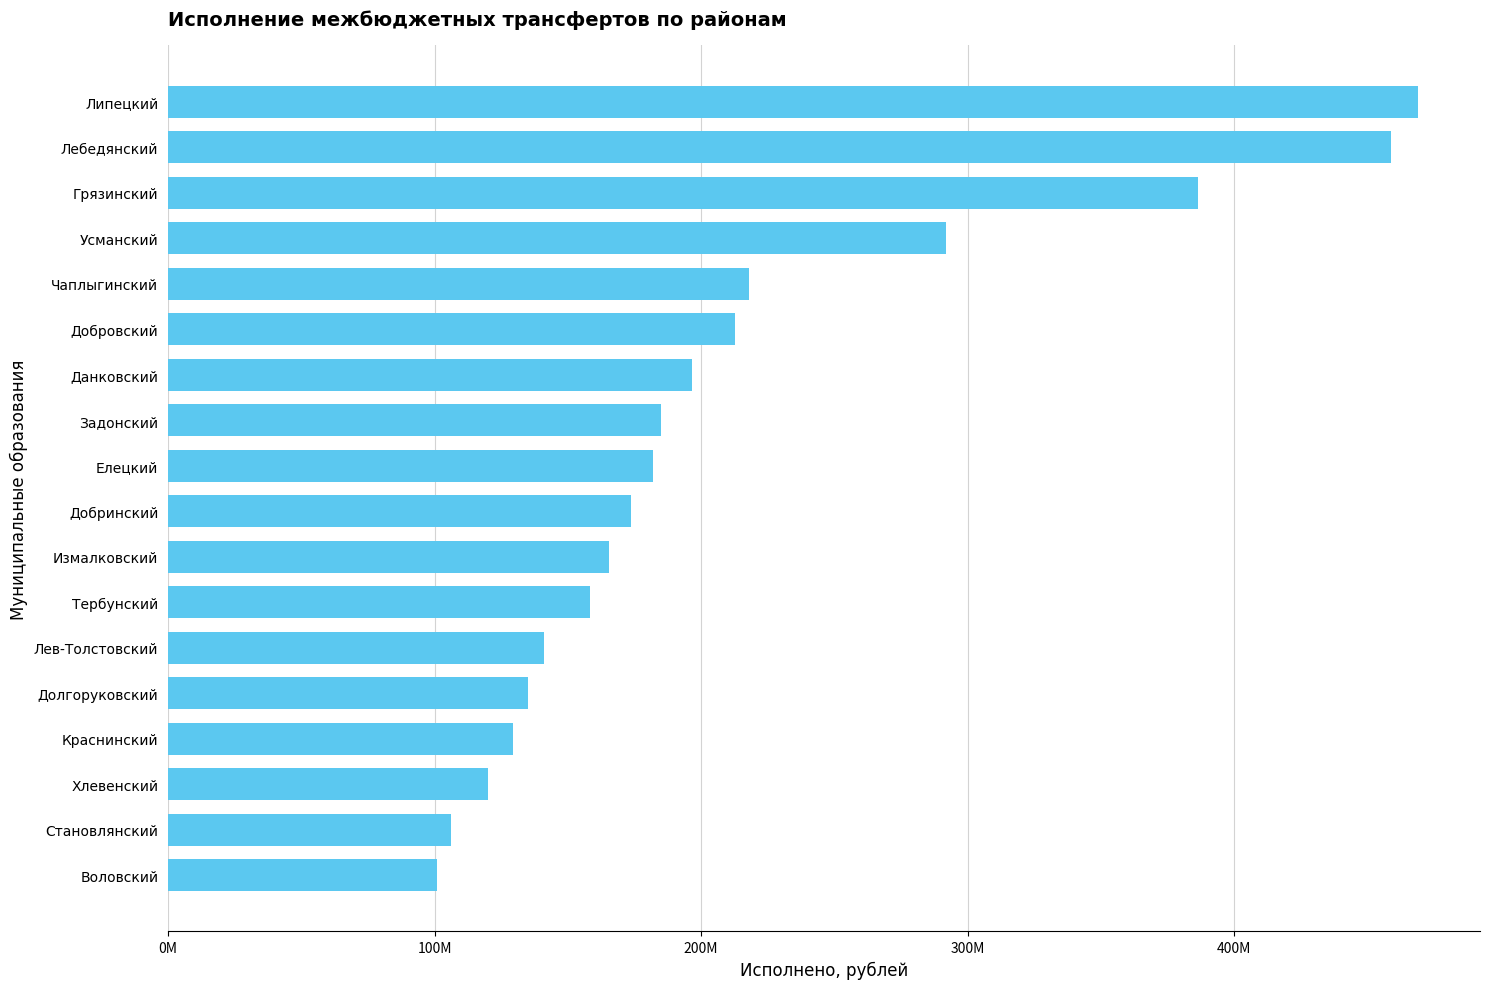

What is the smallest value displayed?

100860038.9